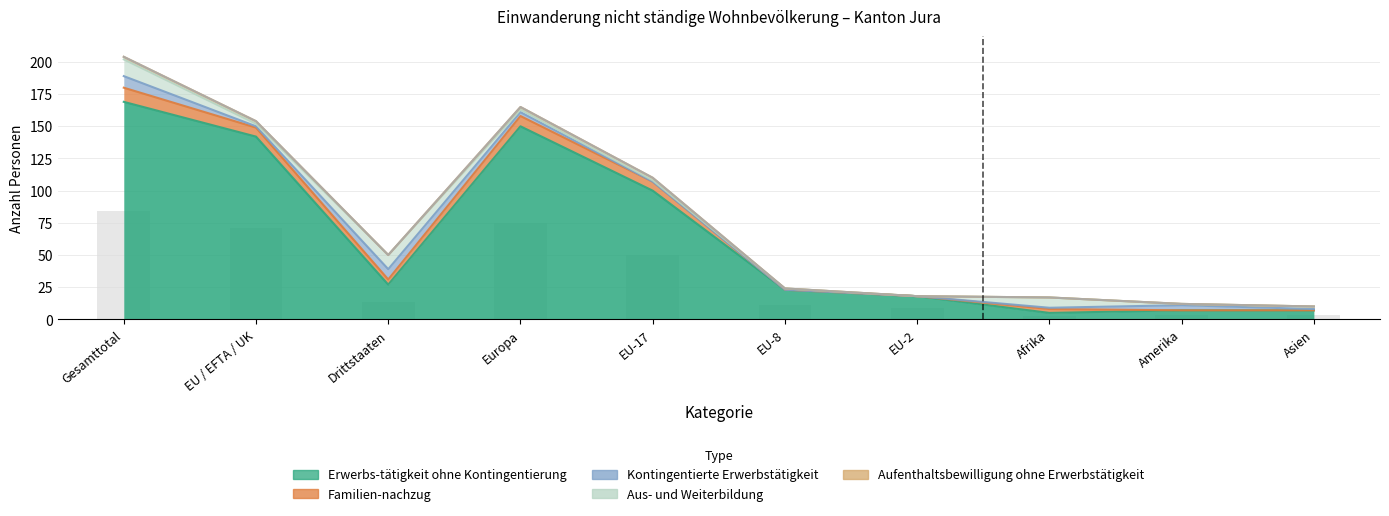

Read the Aufenthaltsbewilligung ohne Erwerbstätigkeit value at EU / EFTA / UK.

2